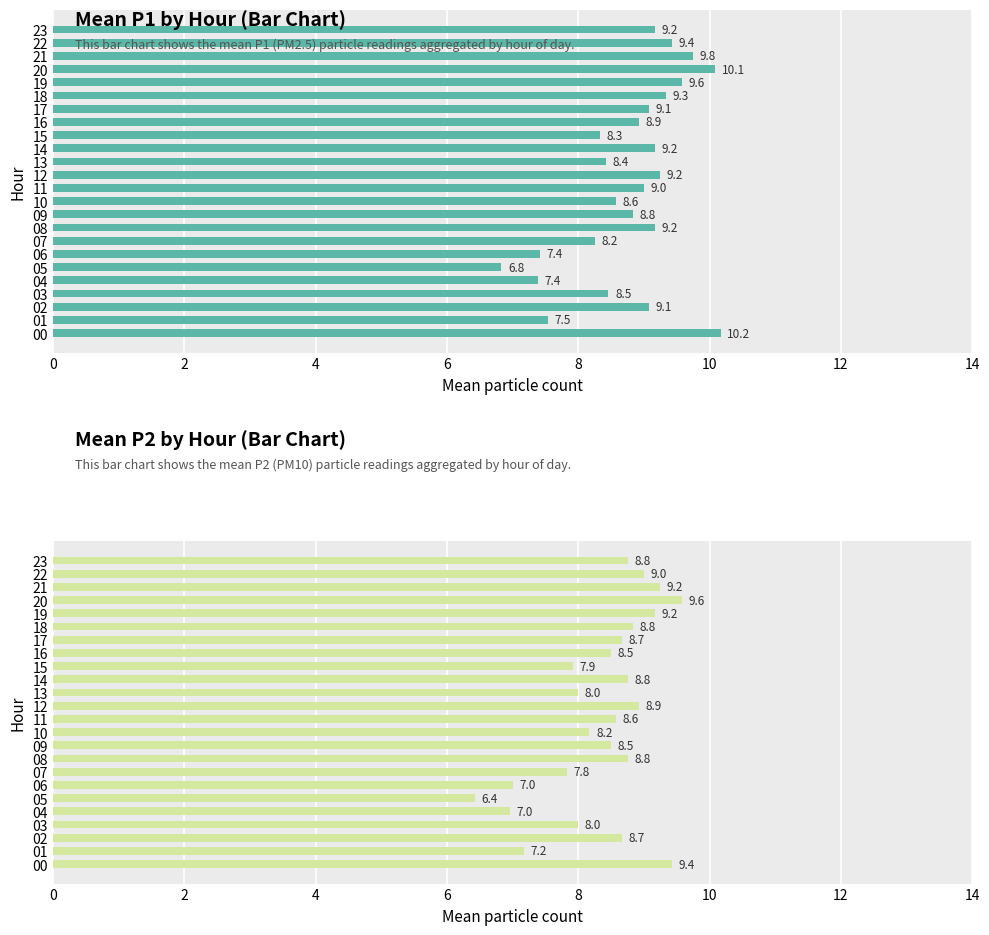

What is the sum of the values at 23 and 13?

16.8